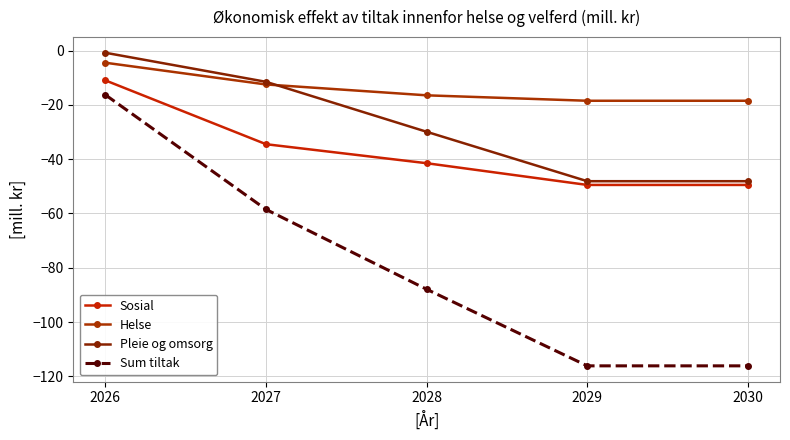

Between 2029 and 2030, which series saw the biggest shift?

Sosial